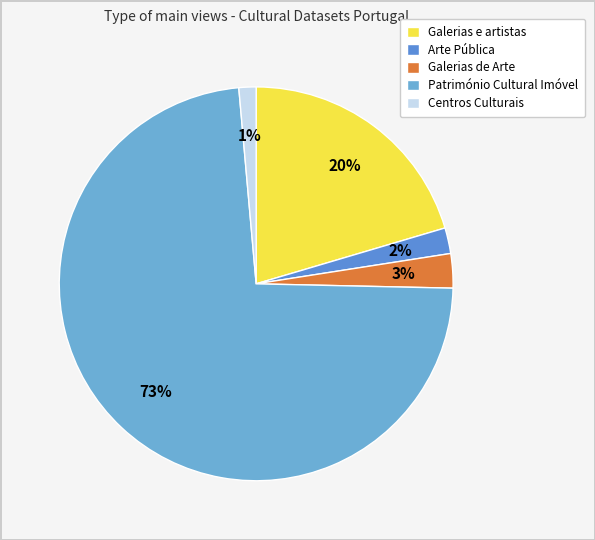

Rank the categories by value from lowest to highest.

Centros Culturais, Arte Pública, Galerias de Arte, Galerias e artistas, Património Cultural Imóvel